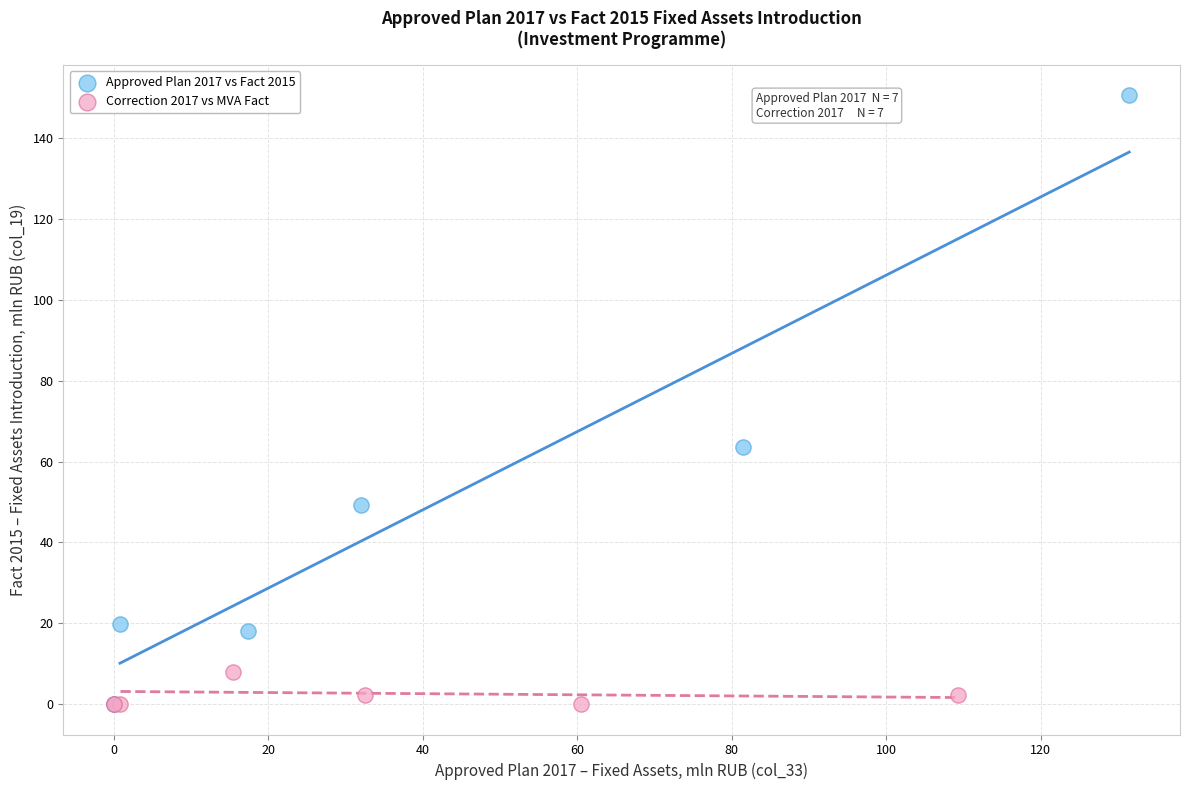

Which series reaches the maximum Y coordinate?

Approved Plan 2017 vs Fact 2015